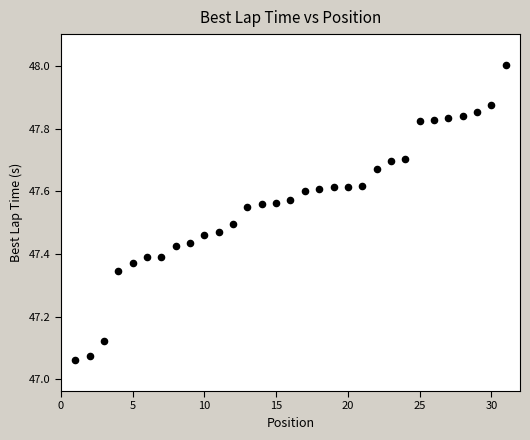

What is the range of X values (max minus min)?

30.0